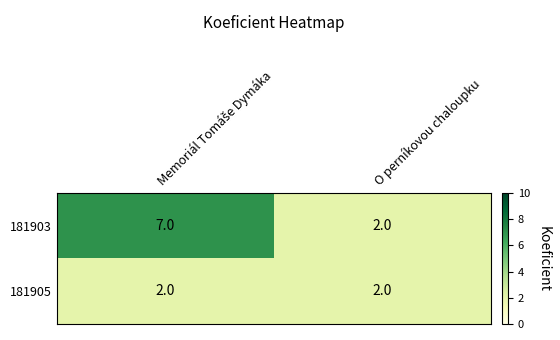

Which series has the largest total across all categories?

181903